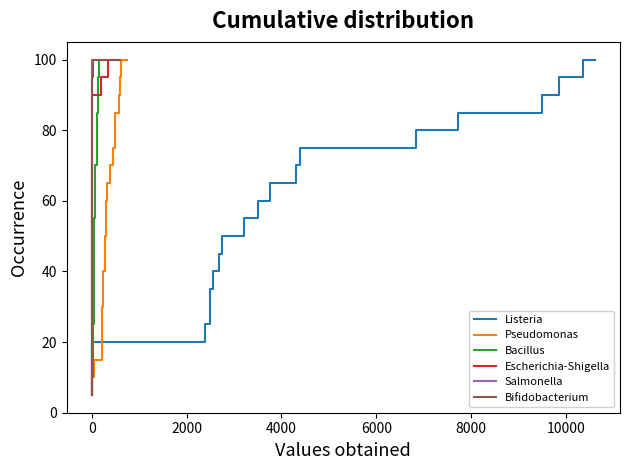

Reading left to right, transcribe all the data shown in this chart.

Listeria: 5.0	10.0	15.0	20.0	25.0	30.0	35.0	40.0	45.0	50.0	55.0	60.0	65.0	70.0	75.0	80.0	85.0	90.0	95.0	100.0
Pseudomonas: 5.0	10.0	15.0	20.0	25.0	30.0	35.0	40.0	45.0	50.0	55.0	60.0	65.0	70.0	75.0	80.0	85.0	90.0	95.0	100.0
Bacillus: 5.0	10.0	15.0	20.0	25.0	30.0	35.0	40.0	45.0	50.0	55.0	60.0	65.0	70.0	75.0	80.0	85.0	90.0	95.0	100.0
Escherichia-Shigella: 5.0	10.0	15.0	20.0	25.0	30.0	35.0	40.0	45.0	50.0	55.0	60.0	65.0	70.0	75.0	80.0	85.0	90.0	95.0	100.0
Salmonella: 5.0	10.0	15.0	20.0	25.0	30.0	35.0	40.0	45.0	50.0	55.0	60.0	65.0	70.0	75.0	80.0	85.0	90.0	95.0	100.0
Bifidobacterium: 5.0	10.0	15.0	20.0	25.0	30.0	35.0	40.0	45.0	50.0	55.0	60.0	65.0	70.0	75.0	80.0	85.0	90.0	95.0	100.0